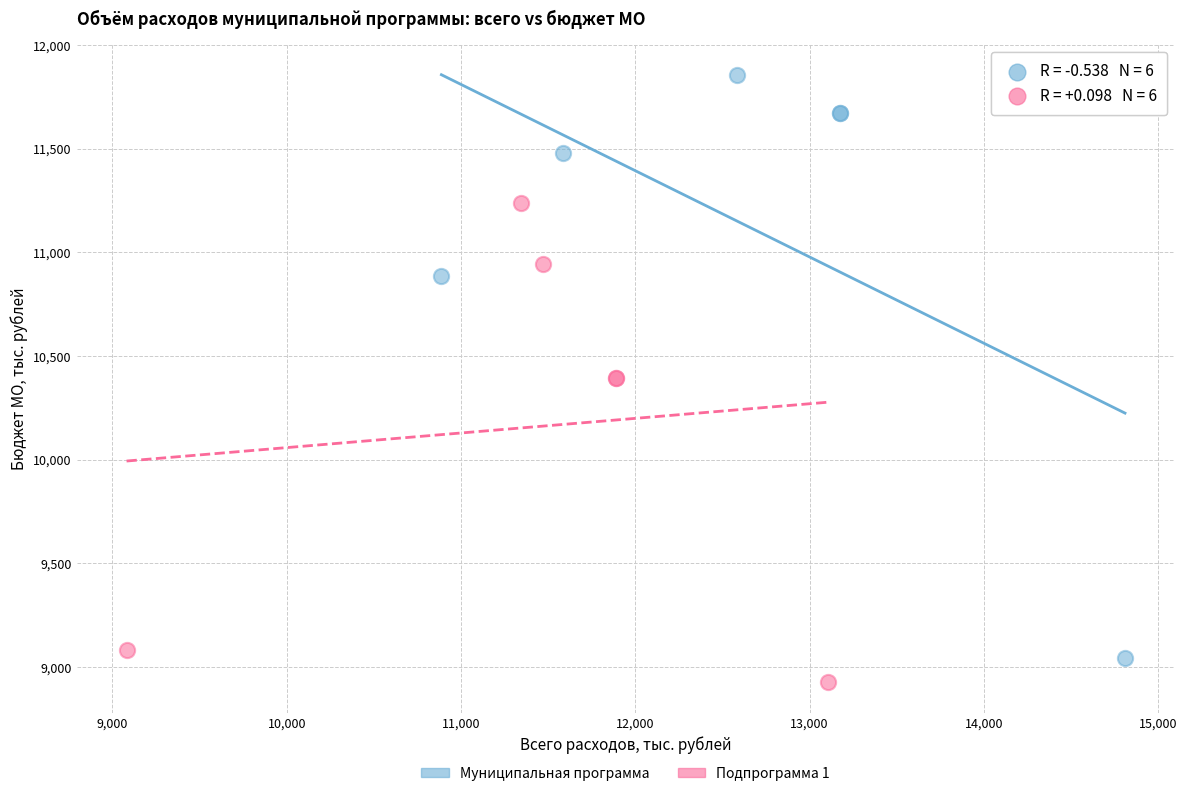

Which series has the largest Y range (max minus min)?

Муниципальная программа